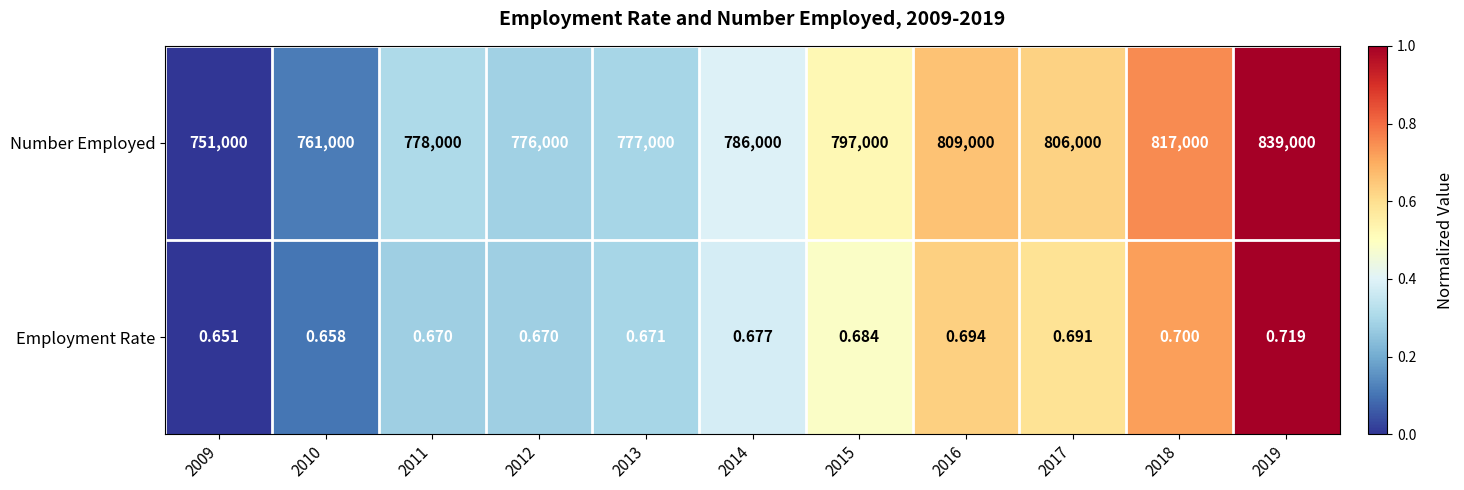

List the series in order of their overall mean, highest first.

Number Employed, Employment Rate